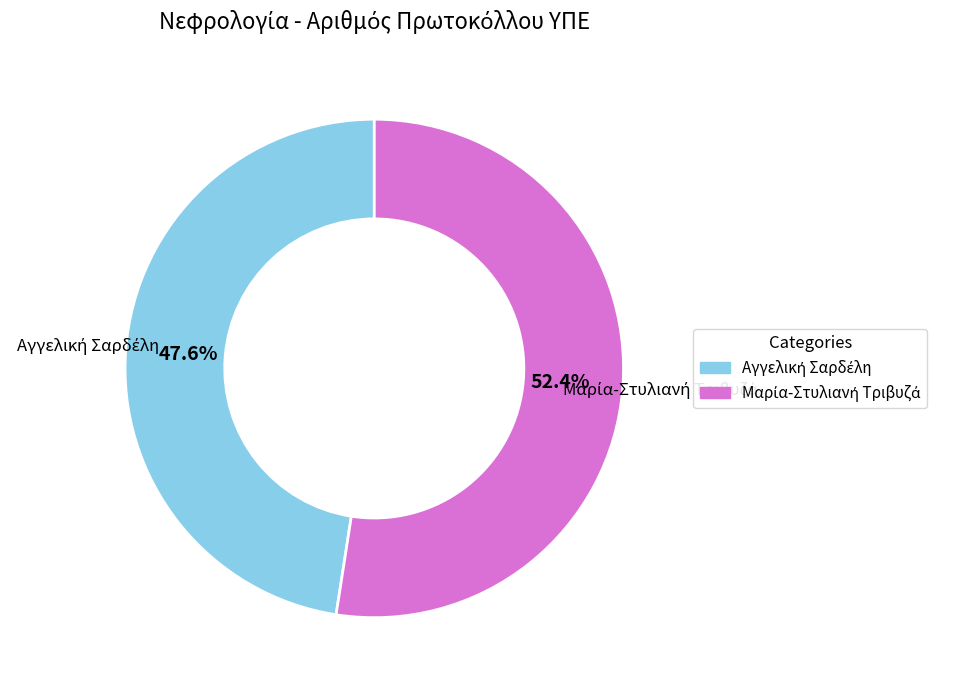

Is there any slice that represents more than half of the pie?

Yes